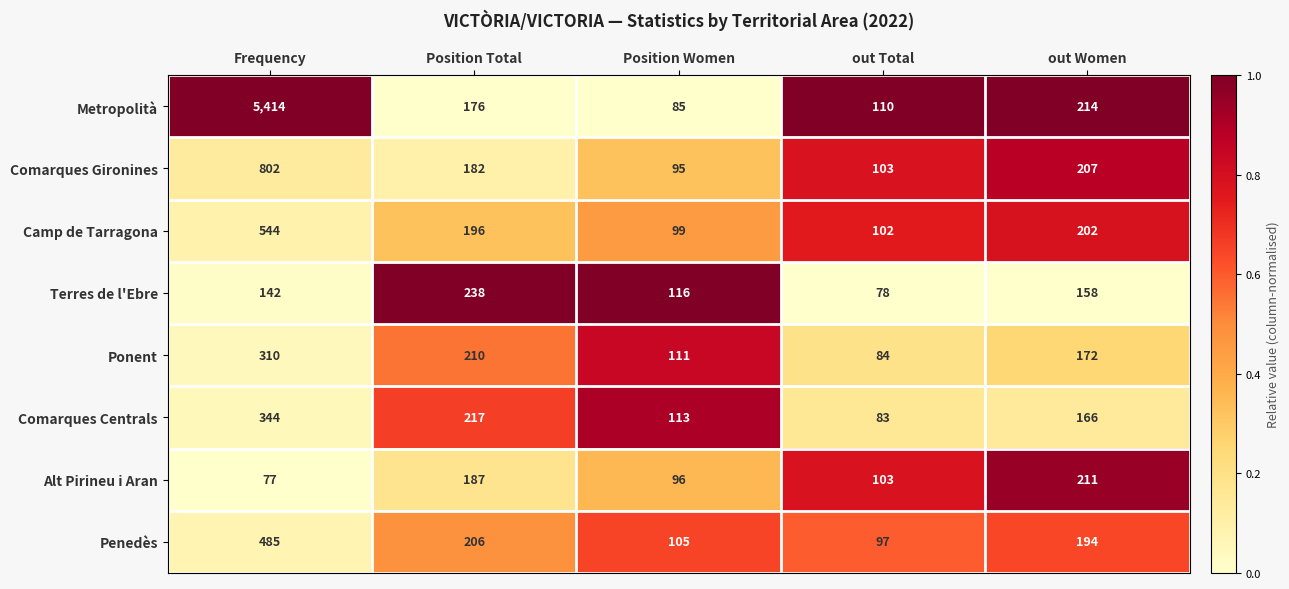

The value of Comarques Centrals at out Total is 83. True or false?

True